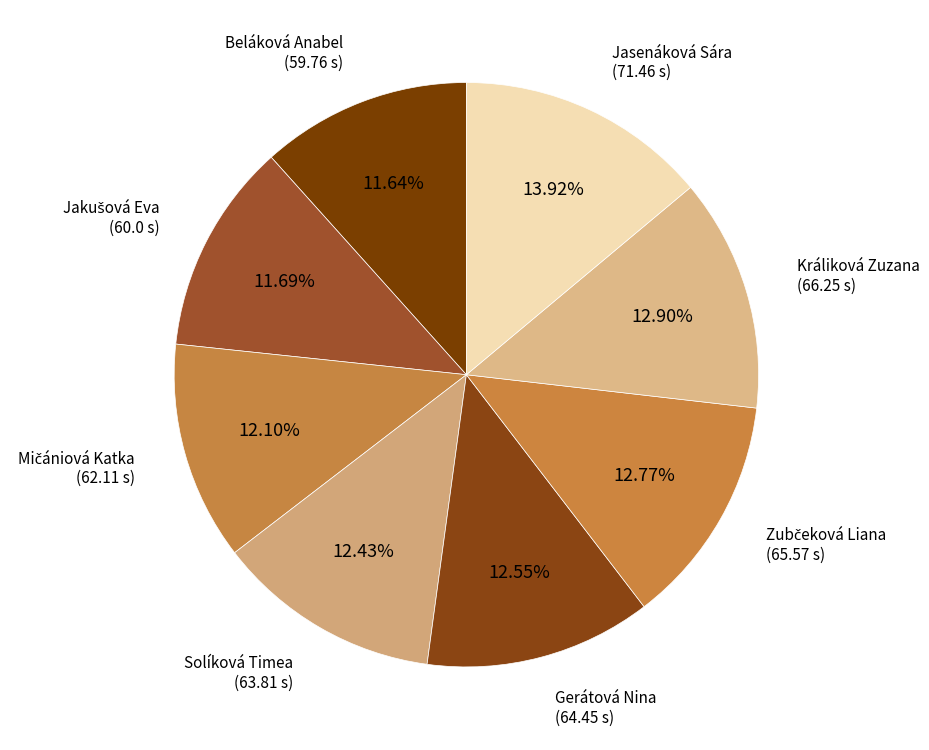

Is there any slice that represents more than half of the pie?

No